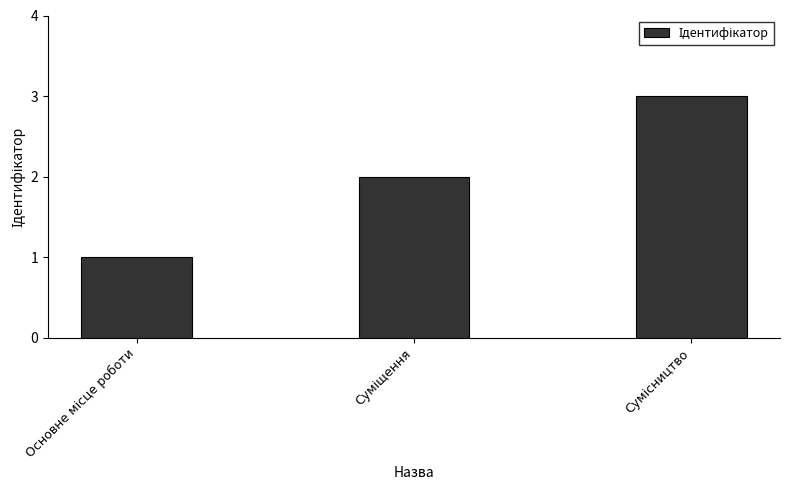

What is the maximum value shown in the chart?

3